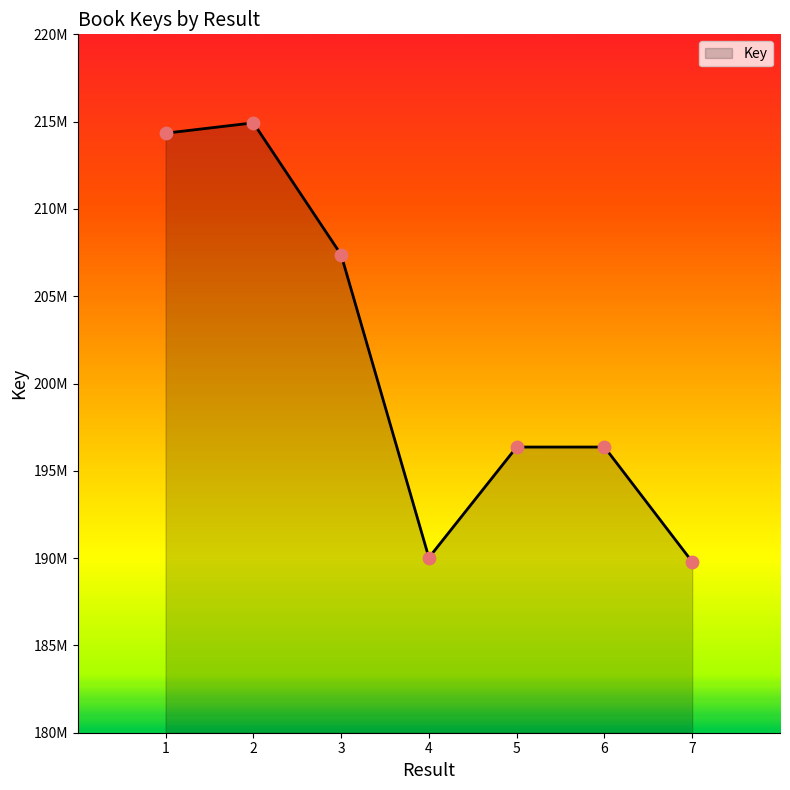

Between 7 and 2, which is larger?

2